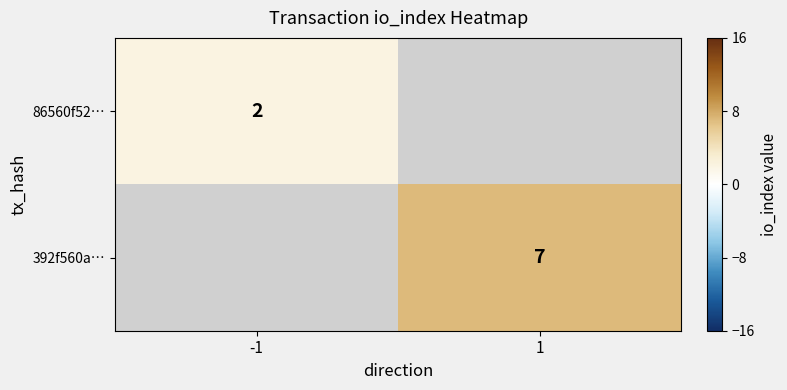

The 86560f52… series shows 2 at -1. True or false?

True